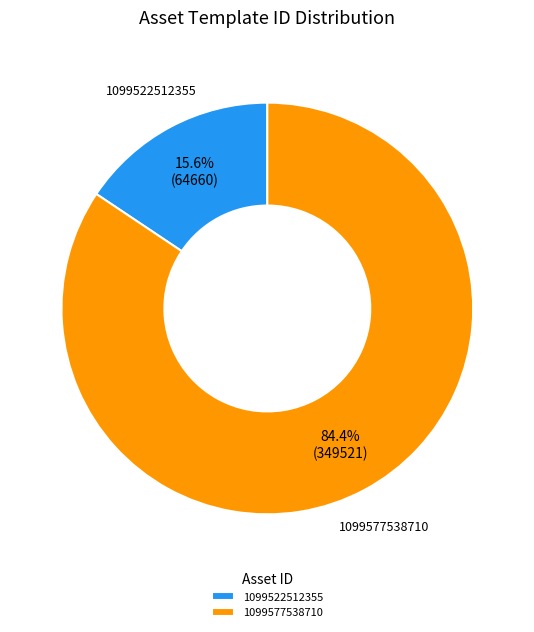

To the nearest percent, what percentage of the pie is 1099522512355?

16%